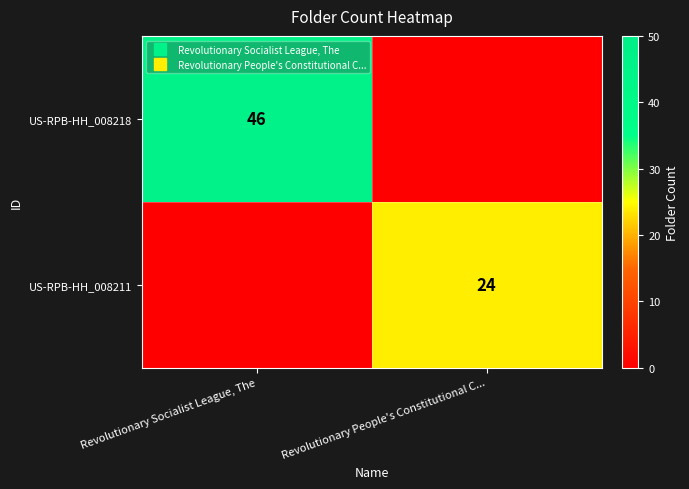

How many US-RPB-HH_008218 values are between 0 and 46?

2